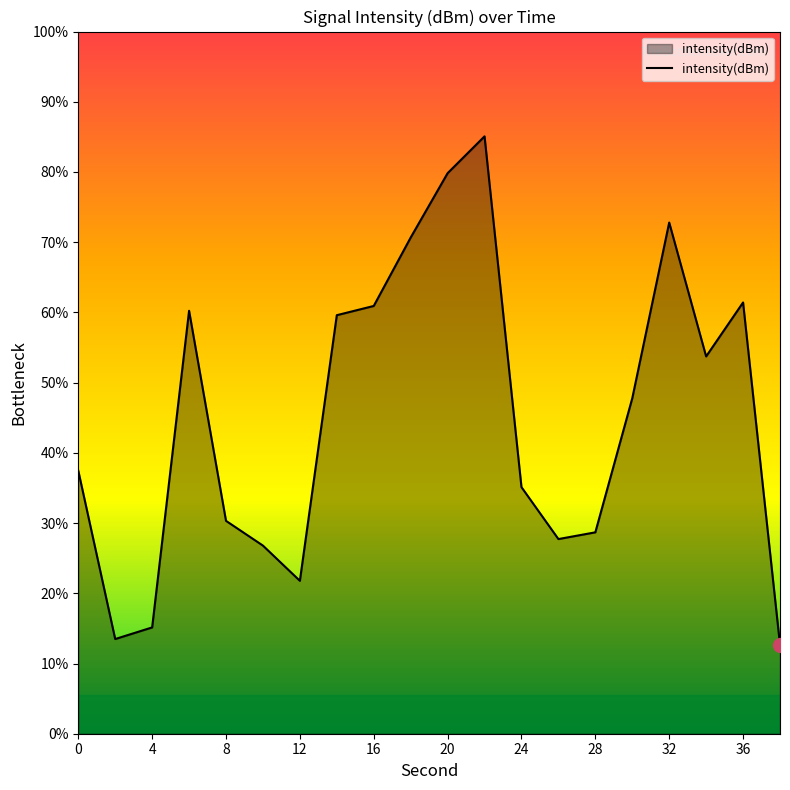

How many categories are shown in the chart?

20